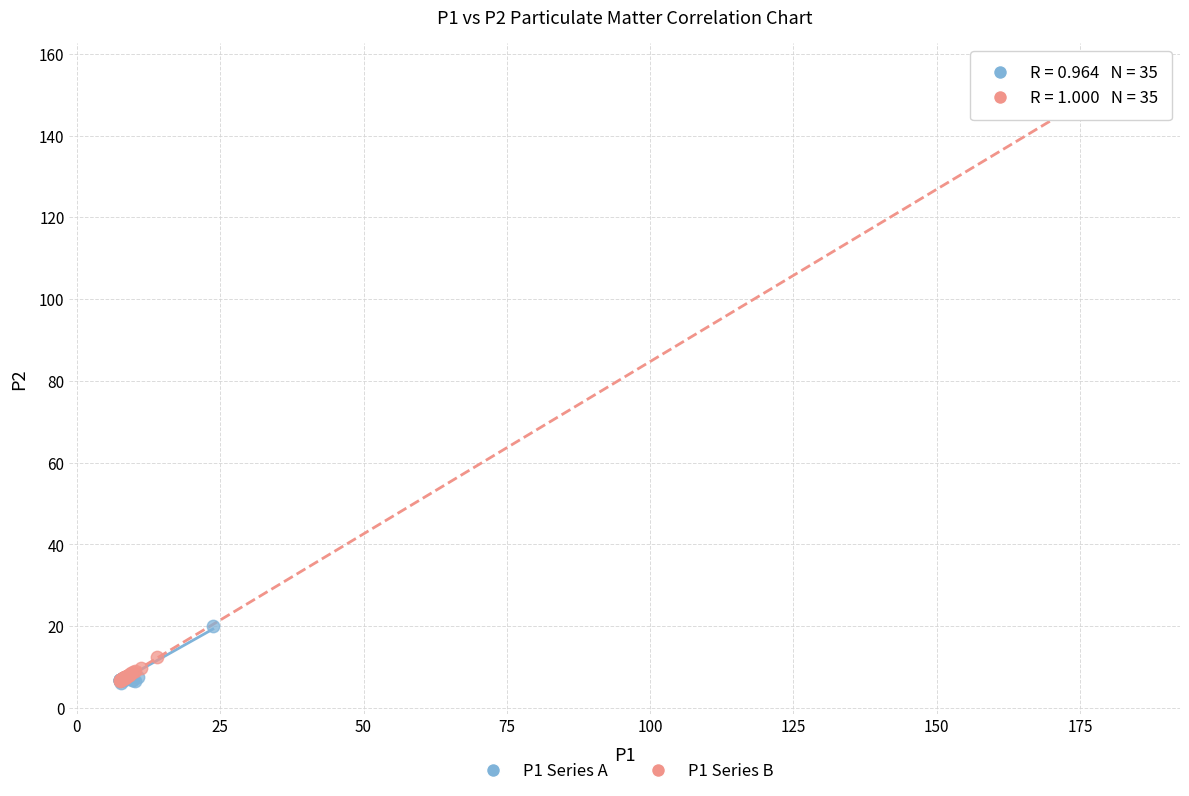

Which series contains the highest Y value?

P1 Series B